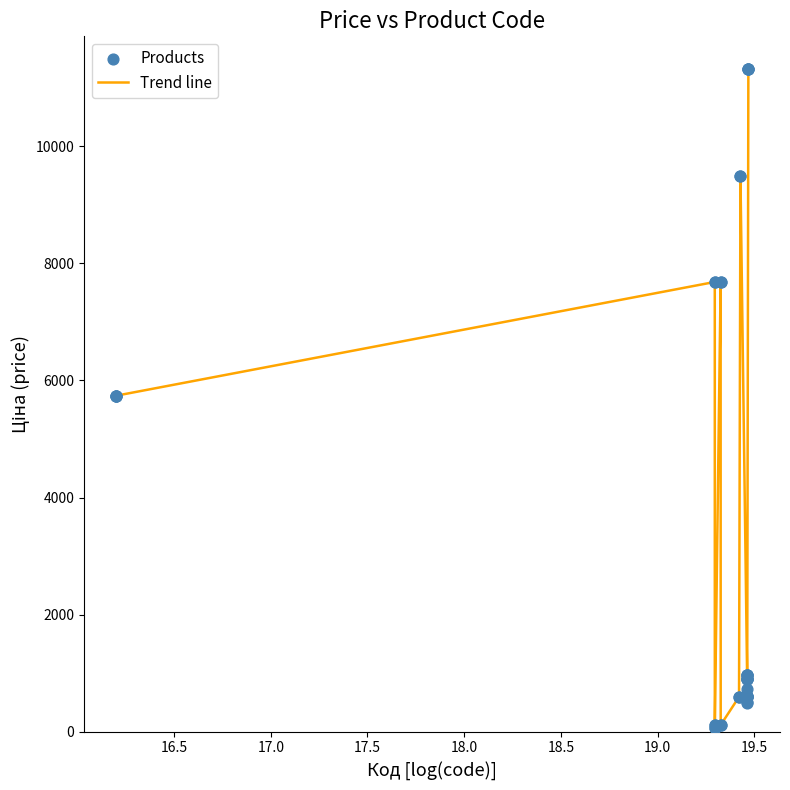

What is the maximum value shown in the chart?

11312.5